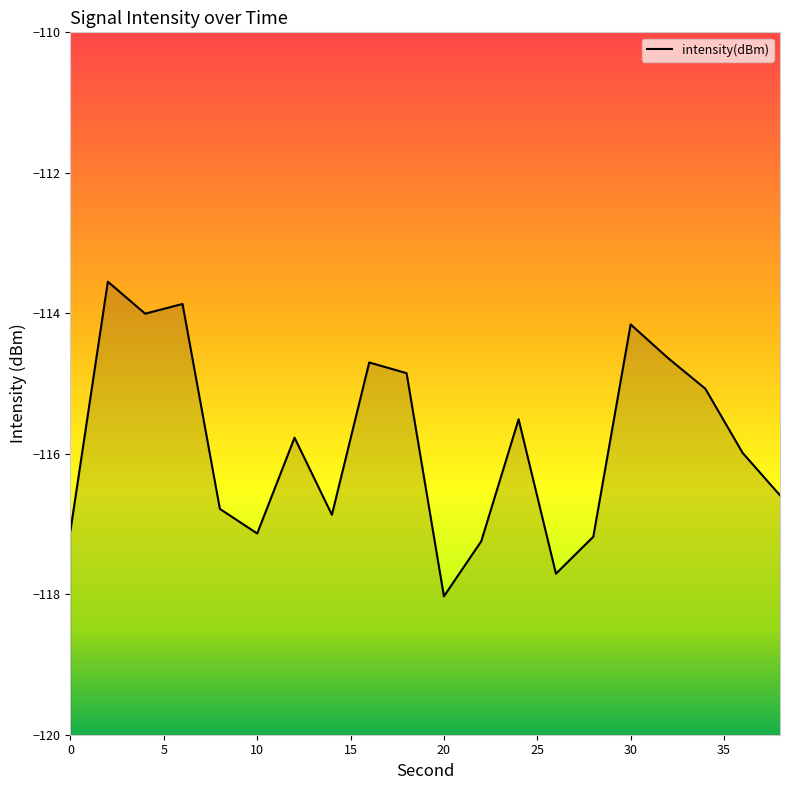

Reading left to right, extract all data points from this chart.

-117.1	-113.6	-114.0	-113.9	-116.8	-117.1	-115.8	-116.9	-114.7	-114.9	-118.0	-117.2	-115.5	-117.7	-117.2	-114.2	-114.6	-115.1	-116.0	-116.6